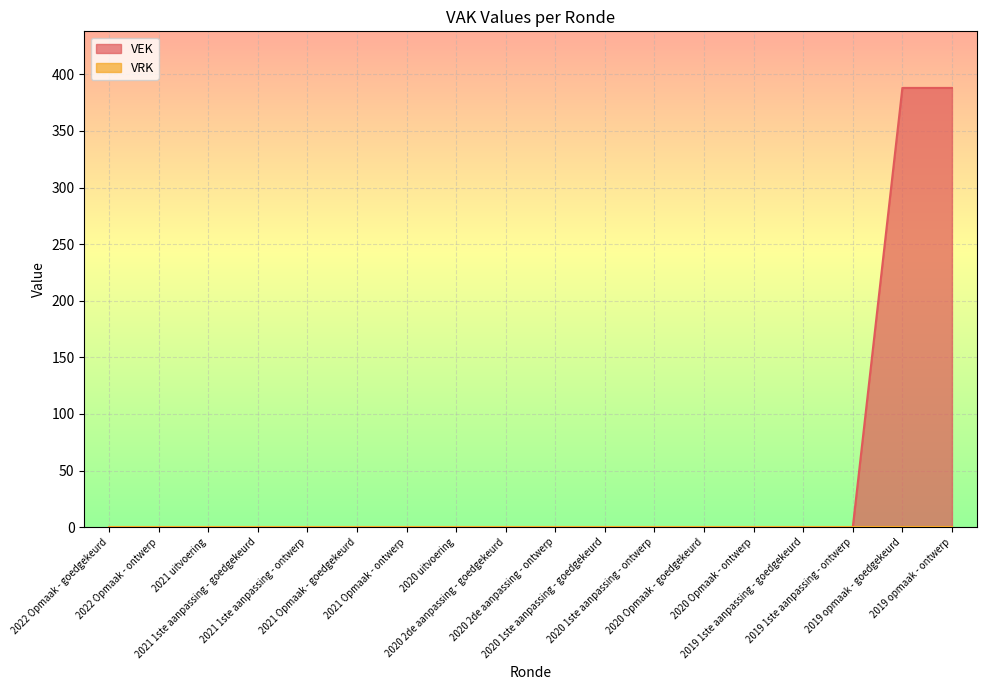

Between 2021 1ste aanpassing - ontwerp and 2019 opmaak - ontwerp, which is larger?

2019 opmaak - ontwerp